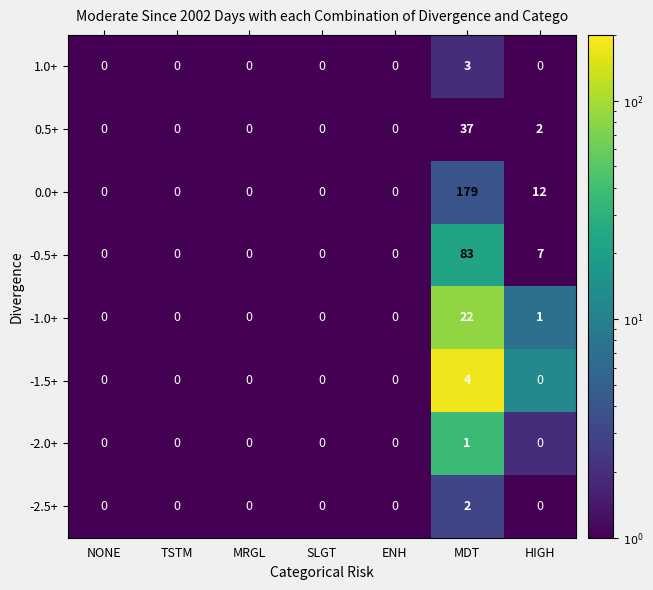

What is the difference between the highest and lowest values at HIGH?

12